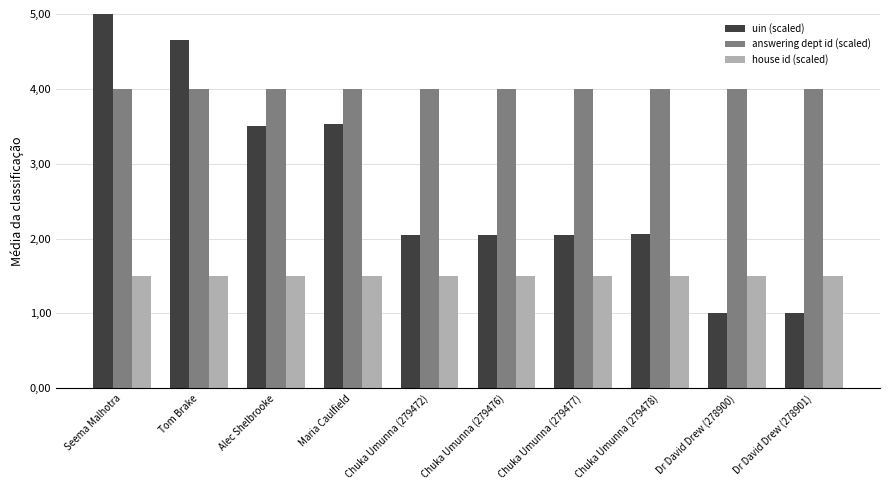

Are the bars horizontal?

No